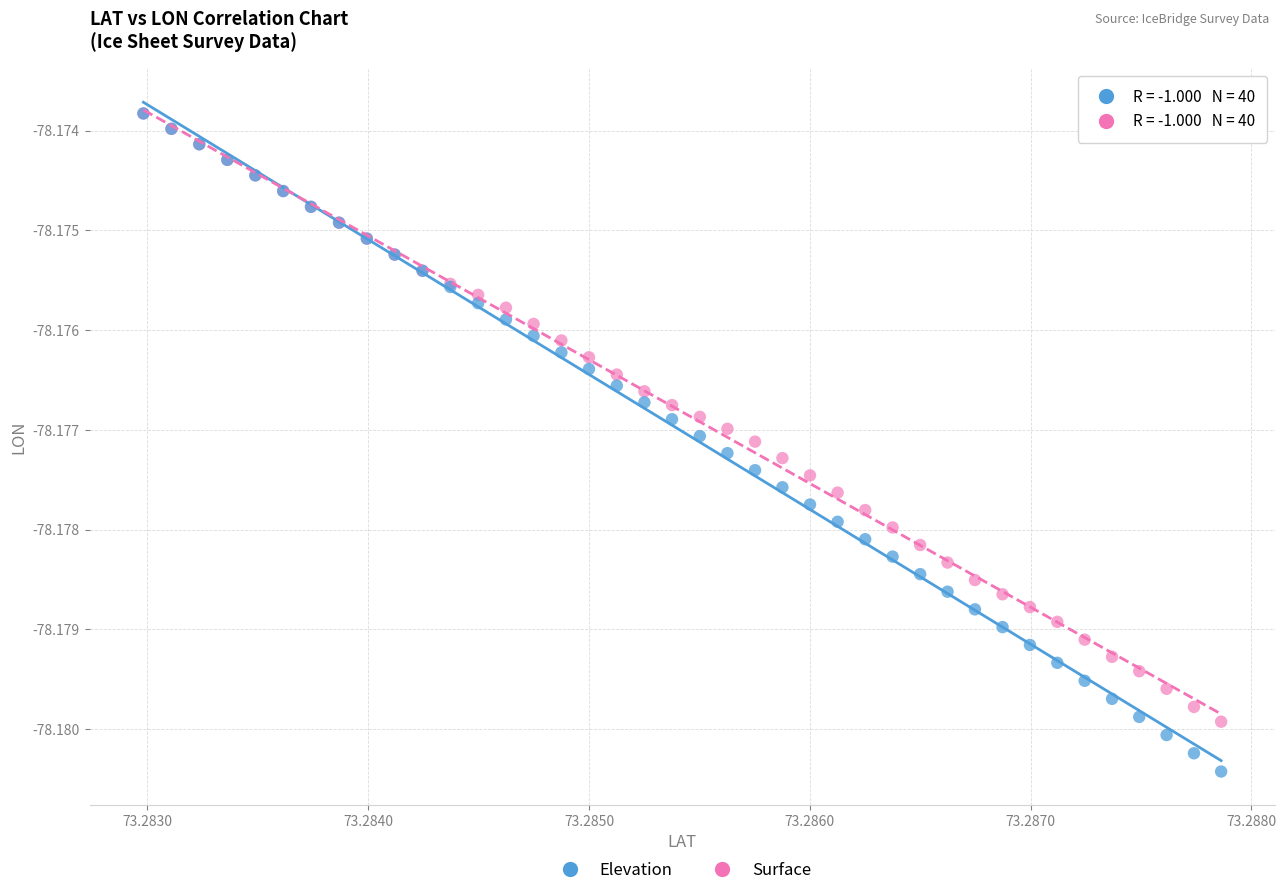

What are all the series names shown in the legend?

Elevation, Surface